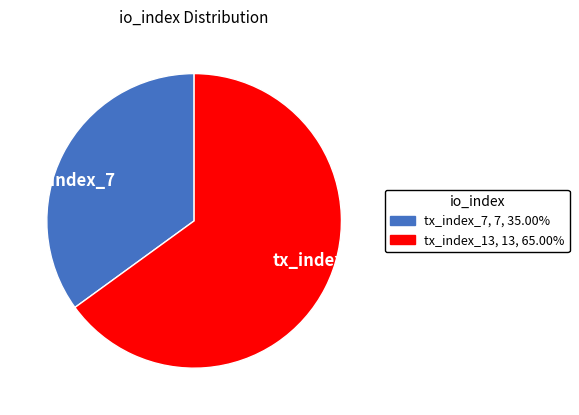

Combined, do tx_index_7 and tx_index_13 account for over 50%?

Yes